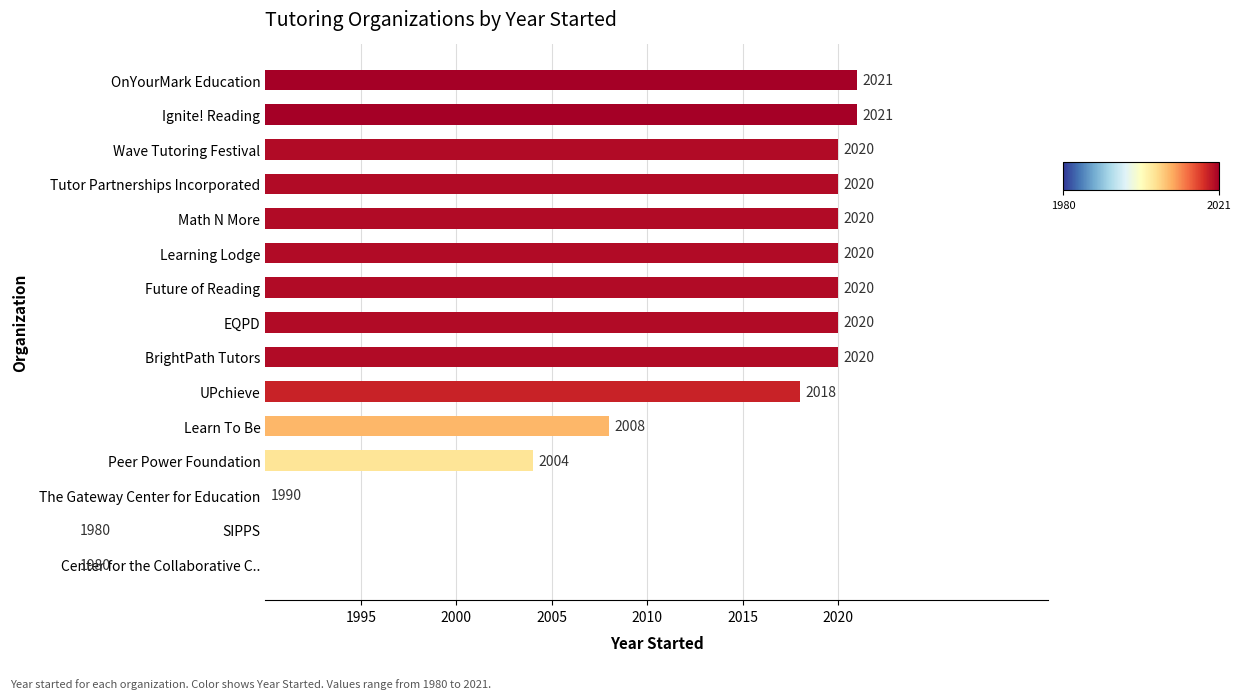

How many data points are less than 2020?

6